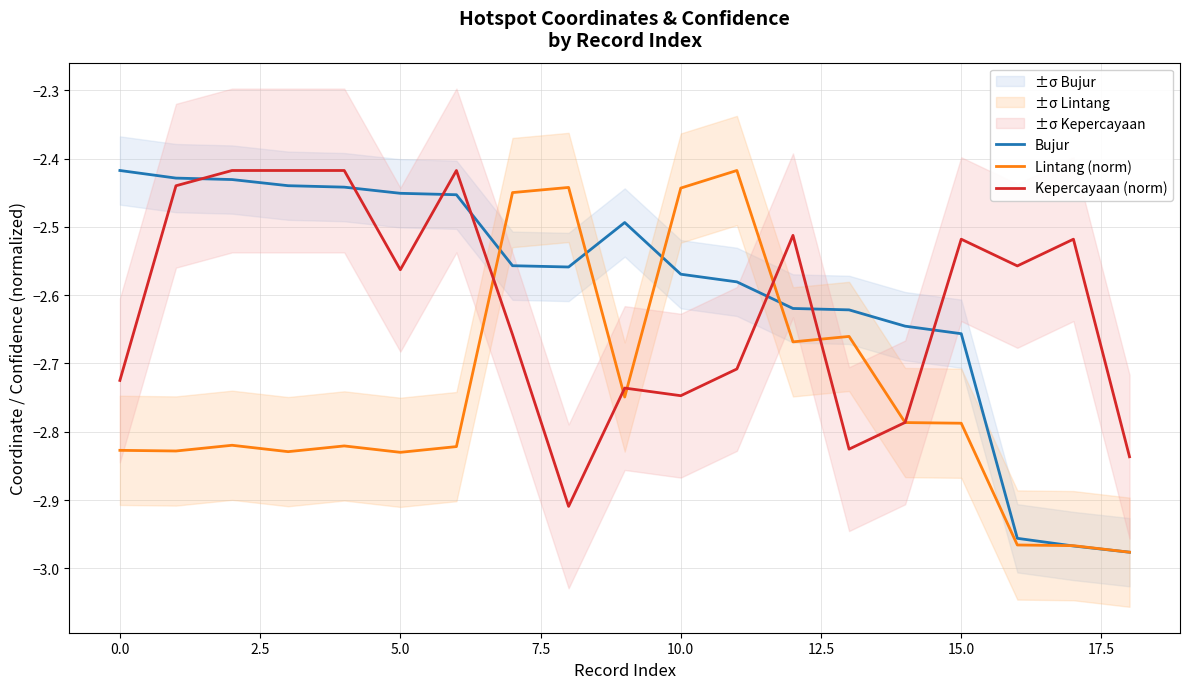

List the series in order of their peak value, highest first.

Bujur, Lintang (norm), Kepercayaan (norm)